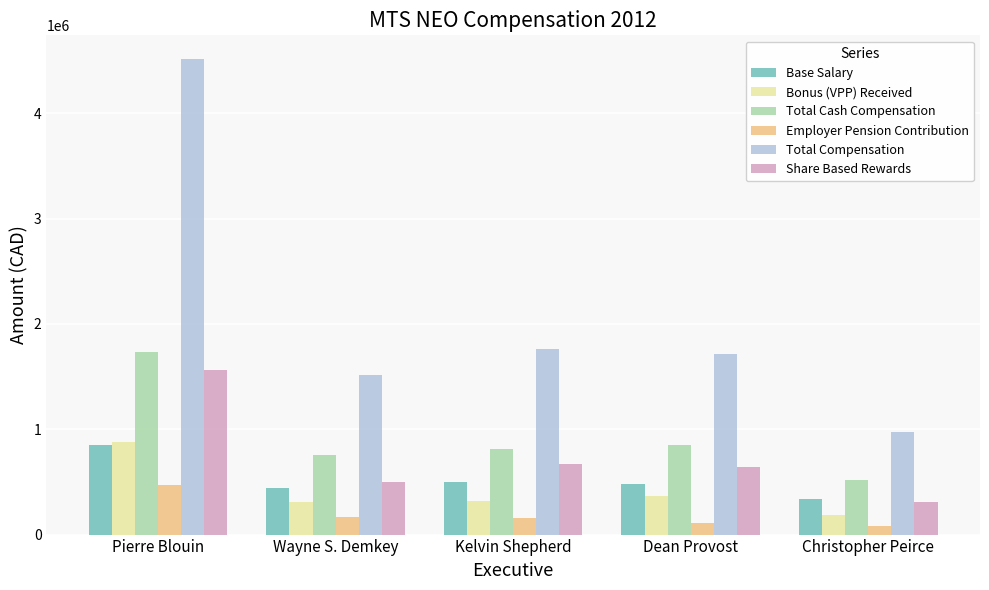

What are all the series names shown in the legend?

Base Salary, Bonus (VPP) Received, Total Cash Compensation, Employer Pension Contribution, Total Compensation, Share Based Rewards